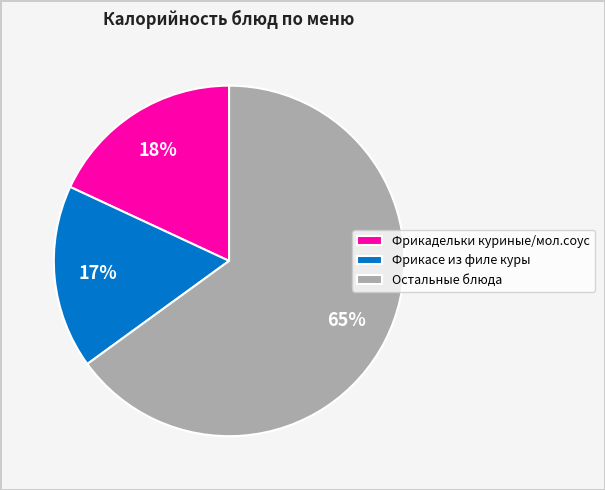

Which has a higher value, Фрикасе из филе куры or Фрикадельки куриные/мол.соус?

Фрикадельки куриные/мол.соус